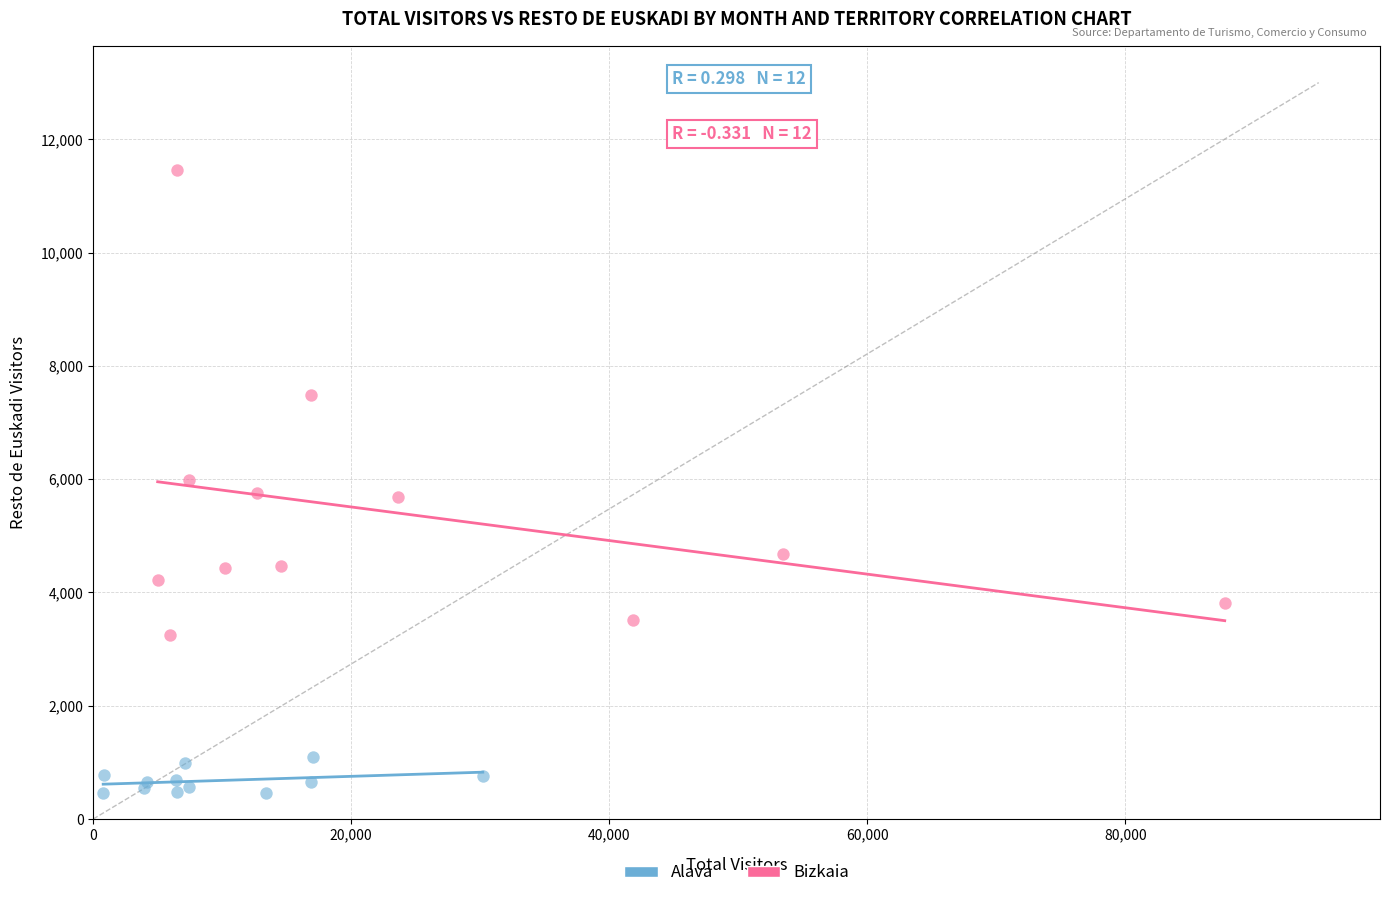

Which series has the widest spread of Y values?

Bizkaia